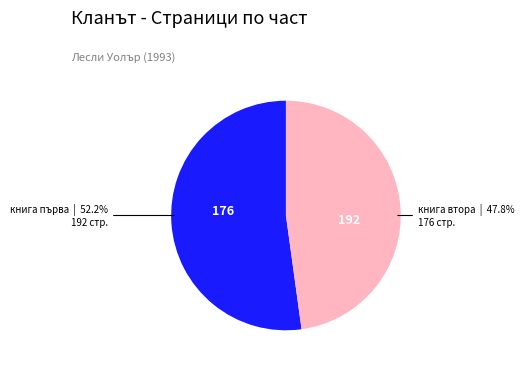

Does книга втора account for over 50% of the chart?

No